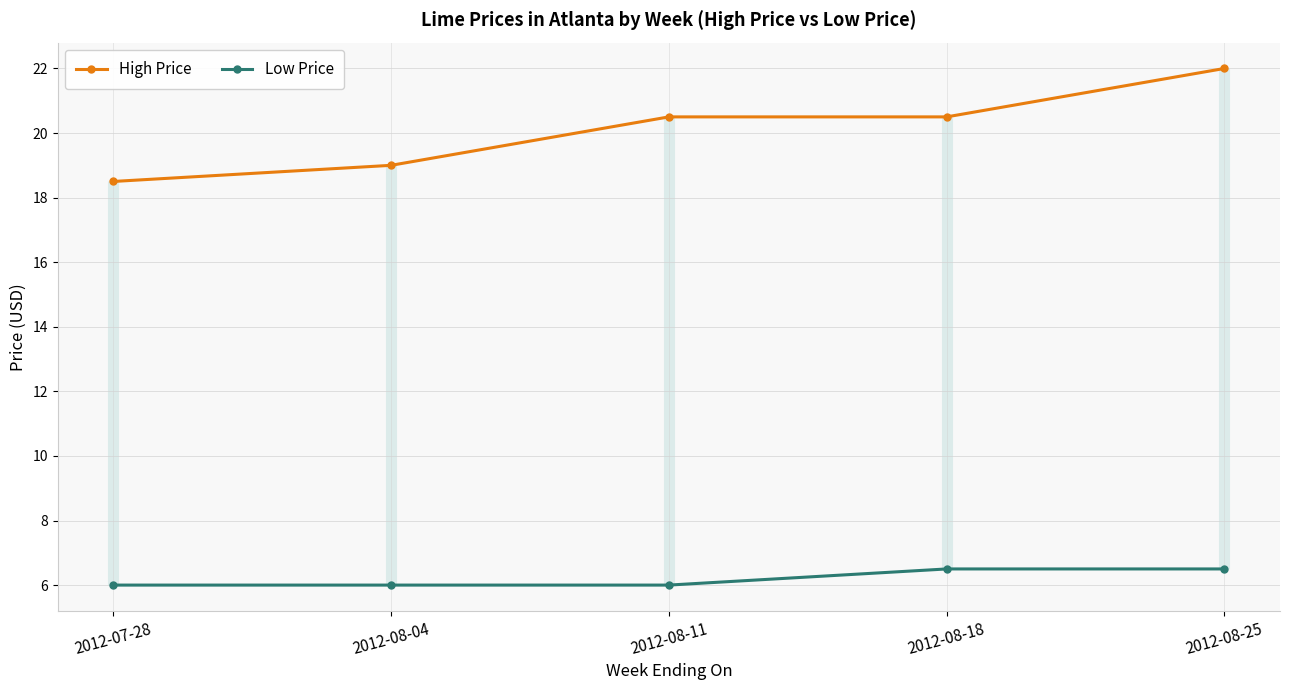

What position from the right is 2012-08-11?

3